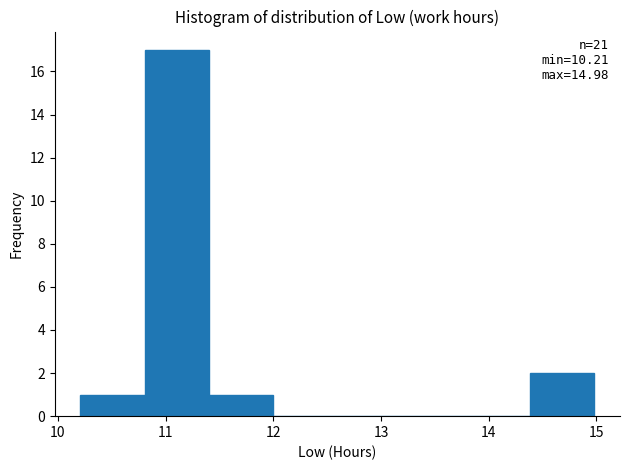

Which range on the x-axis has the tallest bar?

10.8 to 11.4